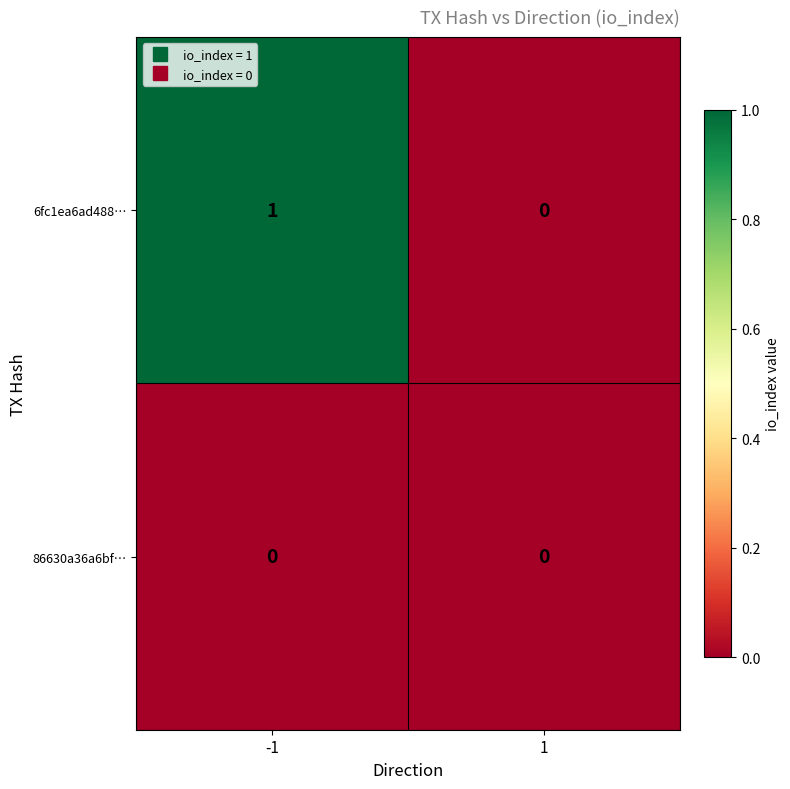

Rank the series by their maximum value, from highest to lowest.

6fc1ea6ad488…, 86630a36a6bf…